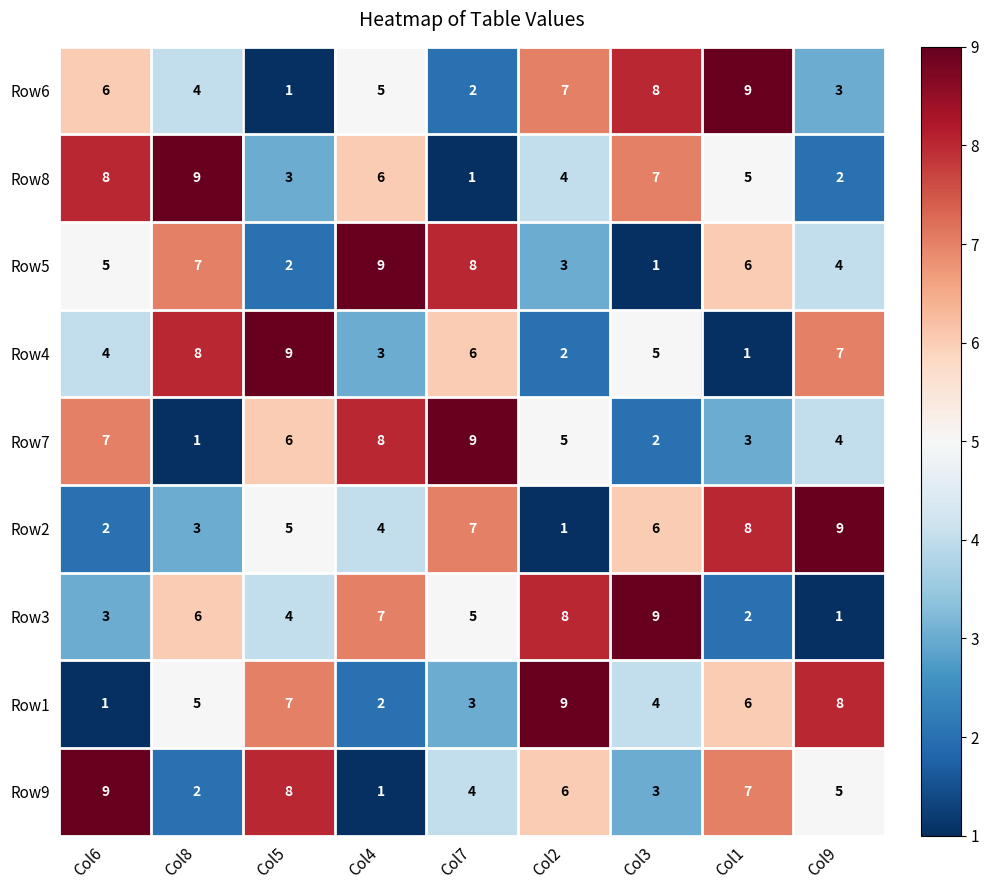

Count the Row4 values in the range 3 to 7.

5